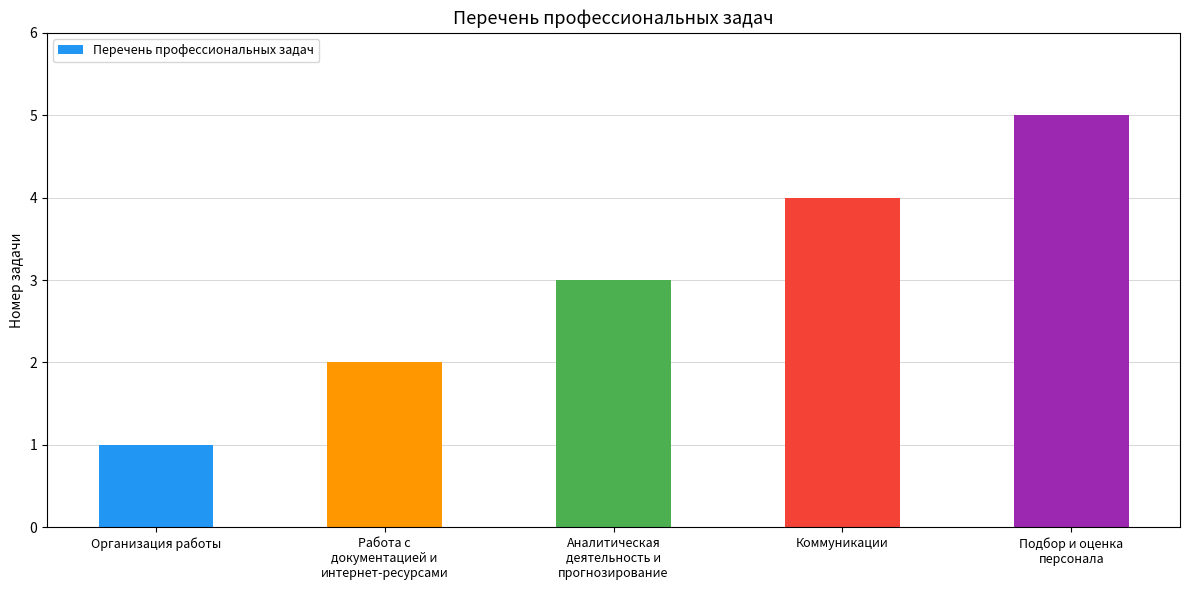

What is the average value?

3